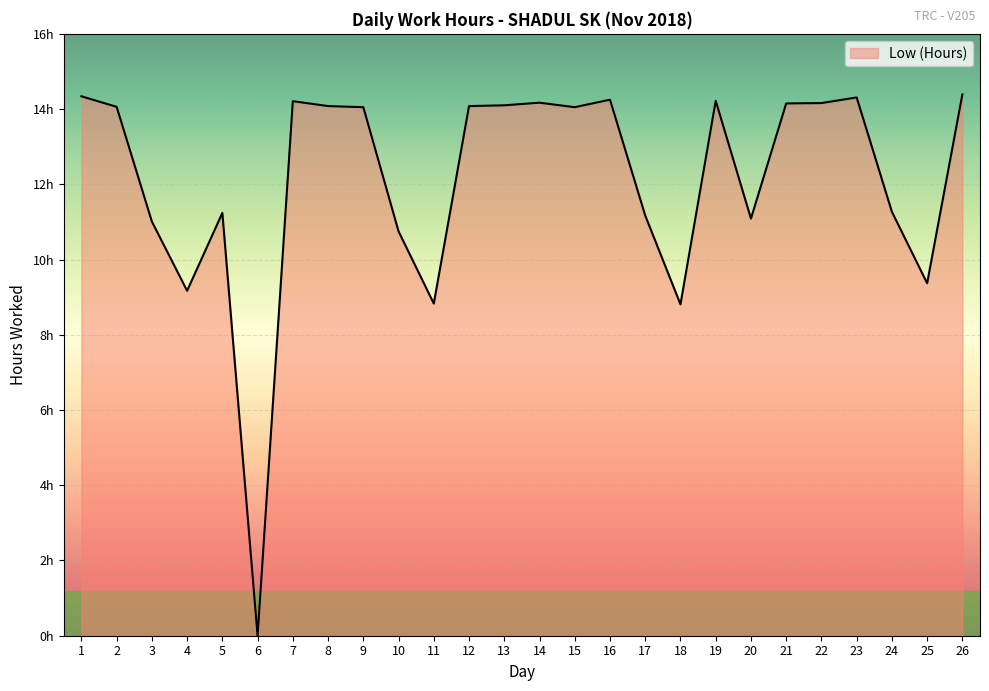

Where is the first local minimum?

4